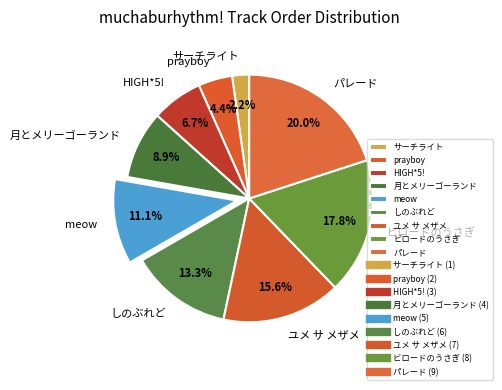

Rank the categories by value from lowest to highest.

サーチライト, prayboy, HIGH*5!, 月とメリーゴーランド, meow, しのぶれど, ユメ サ メザメ, ビロードのうさぎ, パレード